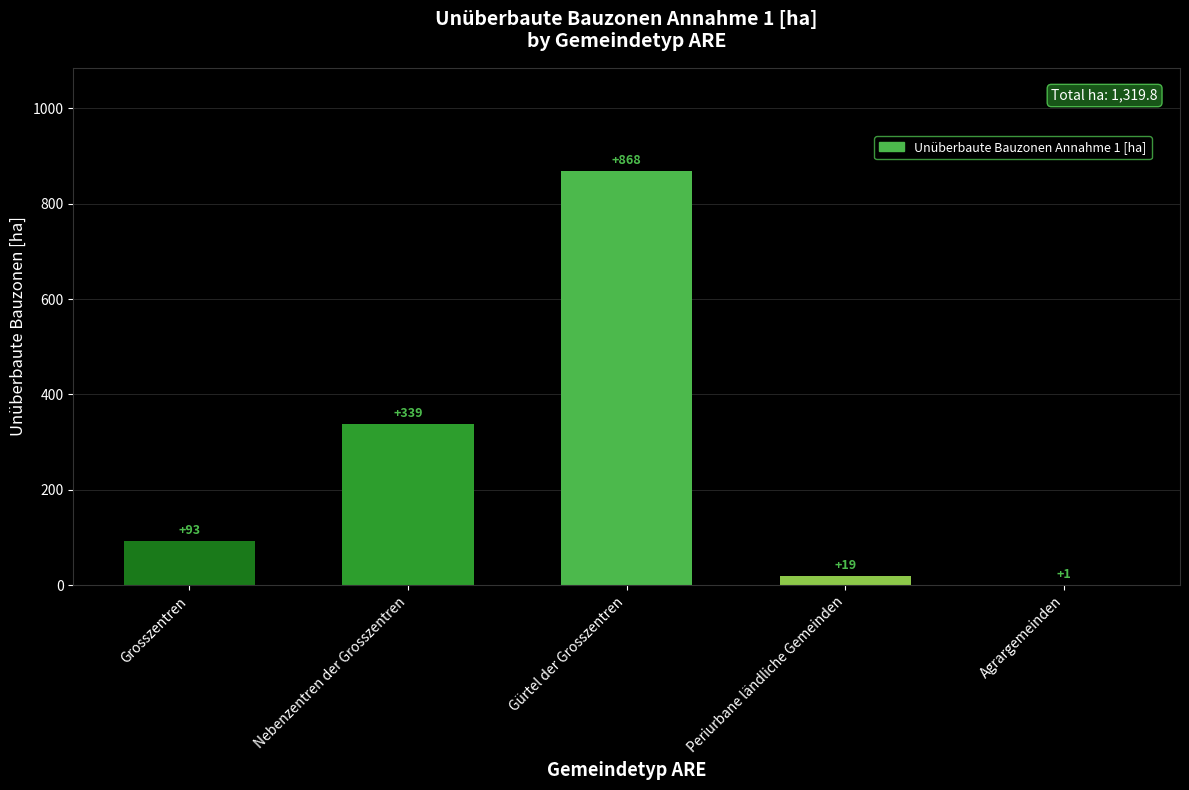

What is the average value?

264.0